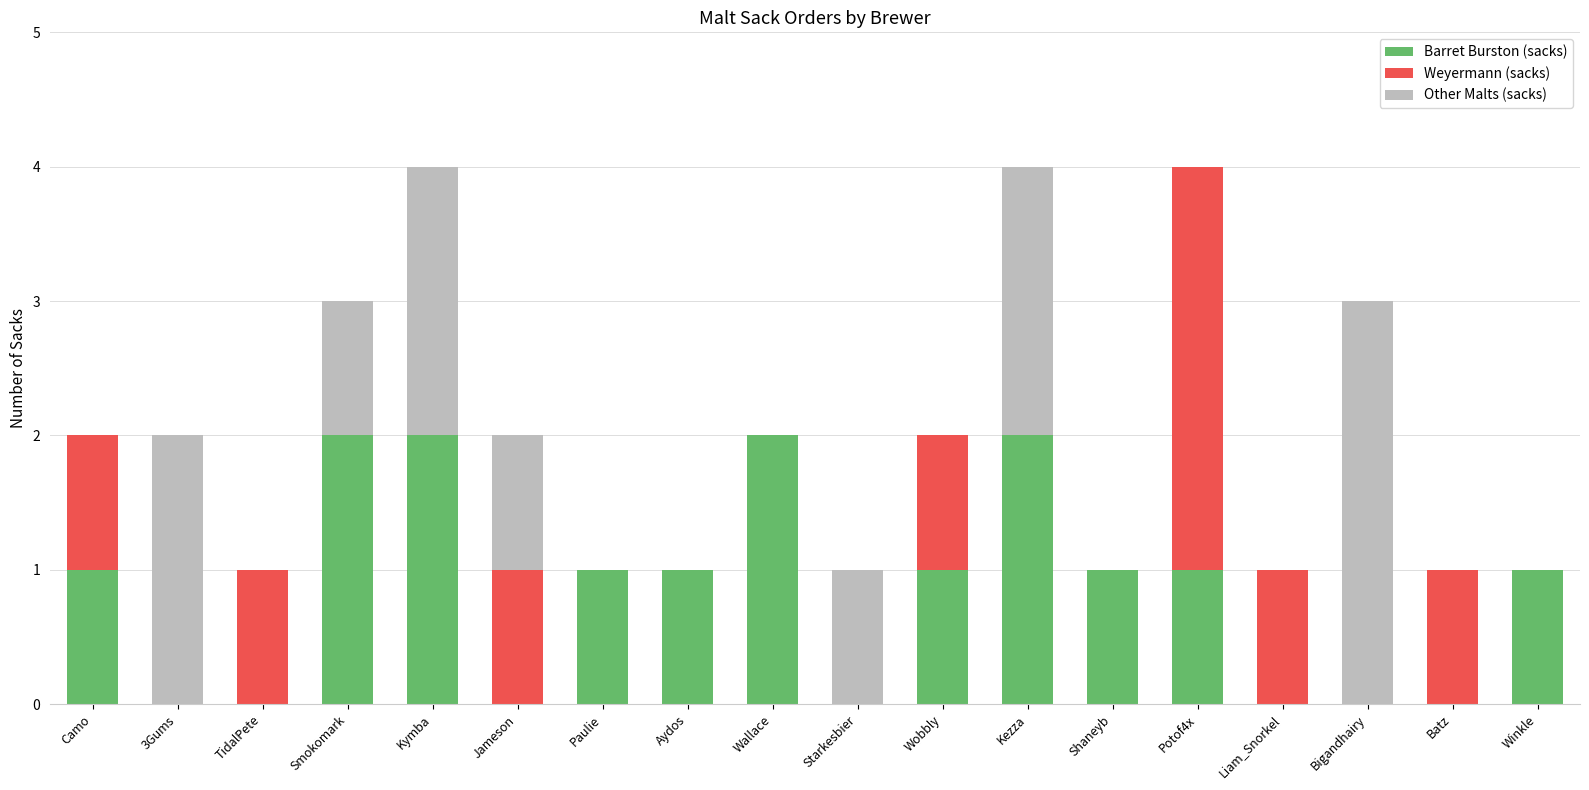

Is it true that Barret Burston (sacks) equals 3 at Kymba?

False